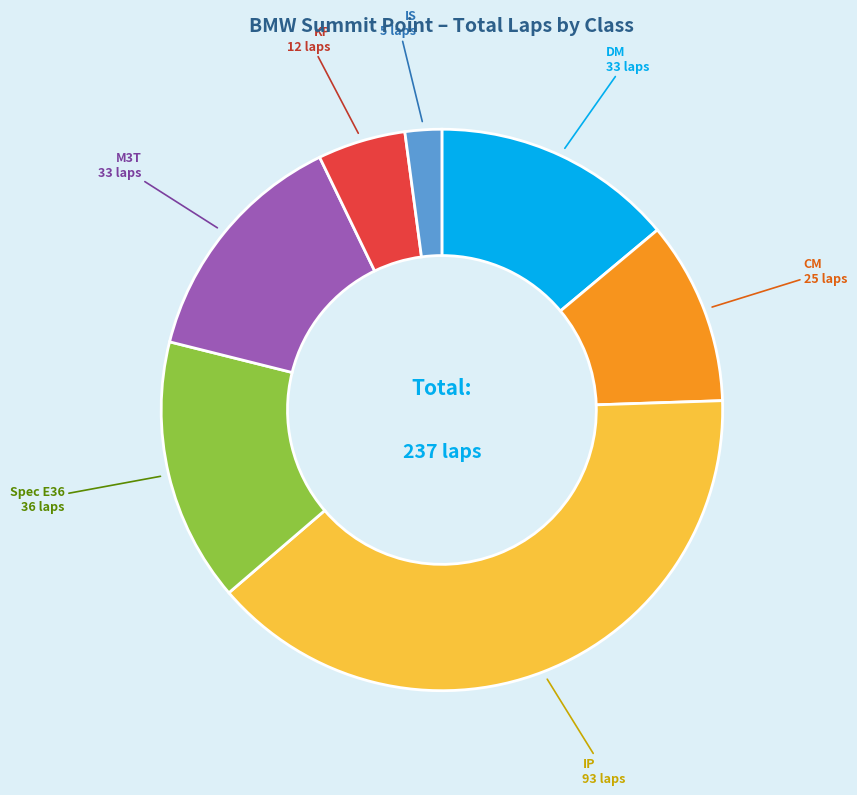

Is there a majority slice in this chart?

No